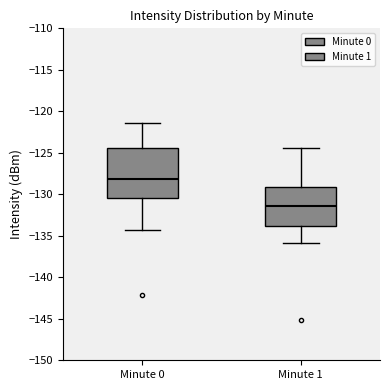

Comparing the boxes themselves (not the whiskers), which one is the tallest?

Minute 0